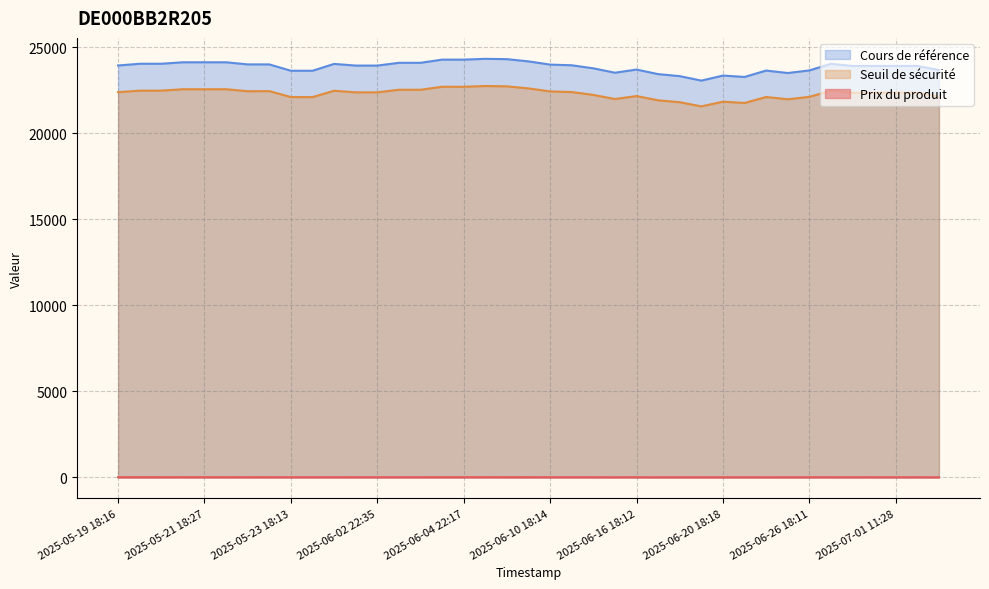

Reading left to right, list all the values displayed in this chart.

Prix du produit: 2025-07-01 18:13=4.9	2025-07-01 16:00=5.8	2025-07-01 11:28=5.7	2025-07-01 09:10=5.8	2025-06-30 18:09=5.6	2025-06-27 18:11=6.1	2025-06-26 18:11=5.0	2025-06-25 18:19=4.6	2025-06-24 18:11=5.0	2025-06-23 18:14=4.2	2025-06-20 18:18=4.4	2025-06-19 18:16=3.8	2025-06-18 18:17=4.4	2025-06-17 18:19=4.7	2025-06-16 18:12=5.5	2025-06-13 18:14=5.1	2025-06-12 18:47=5.9	2025-06-11 18:14=6.5	2025-06-10 18:14=6.7	2025-06-09 18:12=7.5	2025-06-06 18:14=8.1	2025-06-05 18:12=8.1	2025-06-04 22:17=8.0	2025-06-04 18:24=8.0	2025-06-03 22:28=7.2	2025-06-03 18:12=7.2	2025-06-02 22:35=6.7	2025-06-02 18:11=6.7	2025-05-26 18:12=7.2	2025-05-26 07:51=7.0	2025-05-23 18:13=6.0	2025-05-23 08:10=7.5	2025-05-22 18:13=7.5	2025-05-22 08:06=7.3	2025-05-21 18:27=8.1	2025-05-21 18:20=8.1	2025-05-21 07:53=7.6	2025-05-20 18:17=7.7	2025-05-19 18:16=7.3
Seuil de sécurité: 2025-07-01 18:13=22134.7	2025-07-01 16:00=22355.7	2025-07-01 11:28=22355.7	2025-07-01 09:10=22355.7	2025-06-30 18:09=22355.5	2025-06-27 18:11=22471.1	2025-06-26 18:11=22112.1	2025-06-25 18:19=21970.9	2025-06-24 18:11=22104.9	2025-06-23 18:14=21756.5	2025-06-20 18:18=21832.8	2025-06-19 18:16=21558.7	2025-06-18 18:17=21802.2	2025-06-17 18:19=21911.4	2025-06-16 18:12=22158.7	2025-06-13 18:14=21987.7	2025-06-12 18:47=22226.3	2025-06-11 18:14=22392.2	2025-06-10 18:14=22428.4	2025-06-09 18:12=22603.0	2025-06-06 18:14=22724.7	2025-06-05 18:12=22742.5	2025-06-04 22:17=22698.5	2025-06-04 18:24=22698.5	2025-06-03 22:28=22525.7	2025-06-03 18:12=22525.7	2025-06-02 22:35=22375.2	2025-06-02 18:11=22375.2	2025-05-26 18:12=22468.5	2025-05-26 07:51=22096.3	2025-05-23 18:13=22100.7	2025-05-23 08:10=22446.2	2025-05-22 18:13=22440.2	2025-05-22 08:06=22555.4	2025-05-21 18:27=22555.0	2025-05-21 18:20=22555.0	2025-05-21 07:53=22474.3	2025-05-20 18:17=22473.8	2025-05-19 18:16=22384.1
Cours de référence: 2025-07-01 18:13=23673.3	2025-07-01 16:00=23909.6	2025-07-01 11:28=23909.6	2025-07-01 09:10=23909.6	2025-06-30 18:09=23909.6	2025-06-27 18:11=24033.2	2025-06-26 18:11=23649.3	2025-06-25 18:19=23498.3	2025-06-24 18:11=23641.6	2025-06-23 18:14=23269.0	2025-06-20 18:18=23350.5	2025-06-19 18:16=23057.4	2025-06-18 18:17=23317.8	2025-06-17 18:19=23434.7	2025-06-16 18:12=23699.1	2025-06-13 18:14=23516.2	2025-06-12 18:47=23771.5	2025-06-11 18:14=23948.9	2025-06-10 18:14=23987.6	2025-06-09 18:12=24174.3	2025-06-06 18:14=24304.5	2025-06-05 18:12=24323.6	2025-06-04 22:17=24276.5	2025-06-04 18:24=24276.5	2025-06-03 22:28=24091.6	2025-06-03 18:12=24091.6	2025-06-02 22:35=23930.7	2025-06-02 18:11=23930.7	2025-05-26 18:12=24027.7	2025-05-26 07:51=23629.6	2025-05-23 18:13=23629.6	2025-05-23 08:10=23999.2	2025-05-22 18:13=23999.2	2025-05-22 08:06=24122.4	2025-05-21 18:27=24122.4	2025-05-21 18:20=24122.4	2025-05-21 07:53=24036.1	2025-05-20 18:17=24036.1	2025-05-19 18:16=23935.0